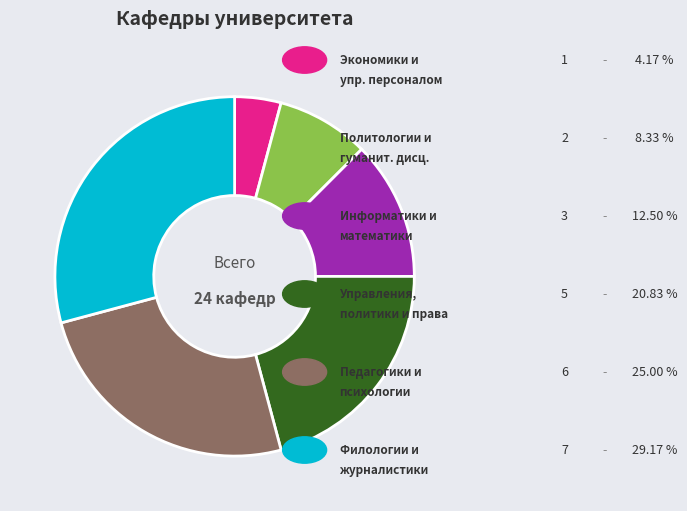

Does any single category account for the majority?

No